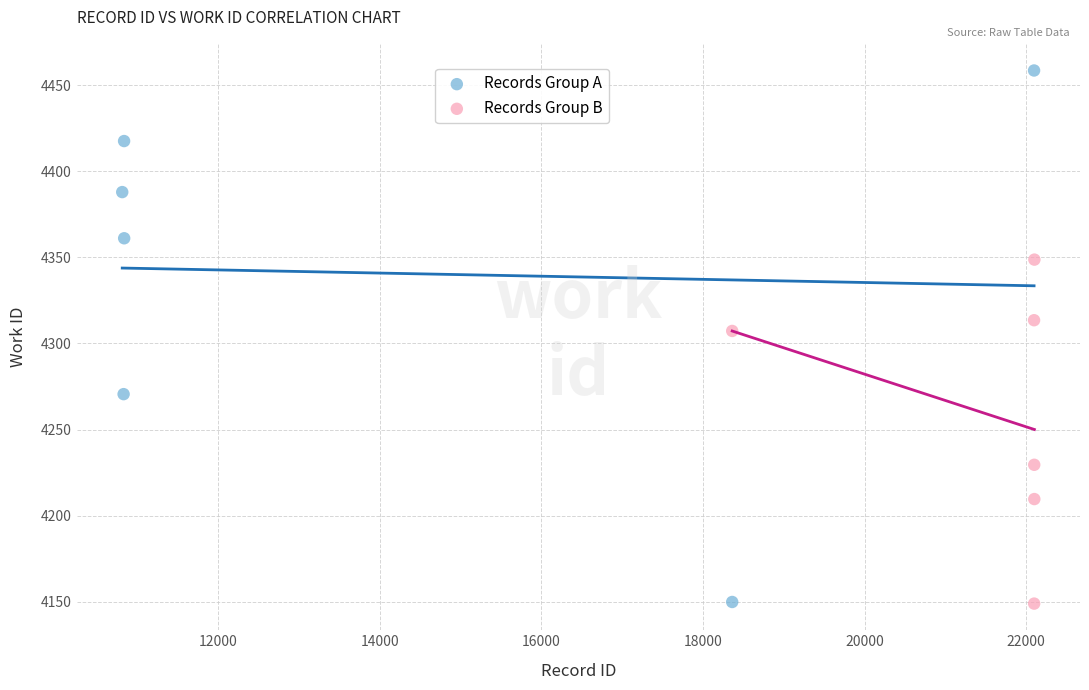

Which series has the widest spread of Y values?

Records Group A